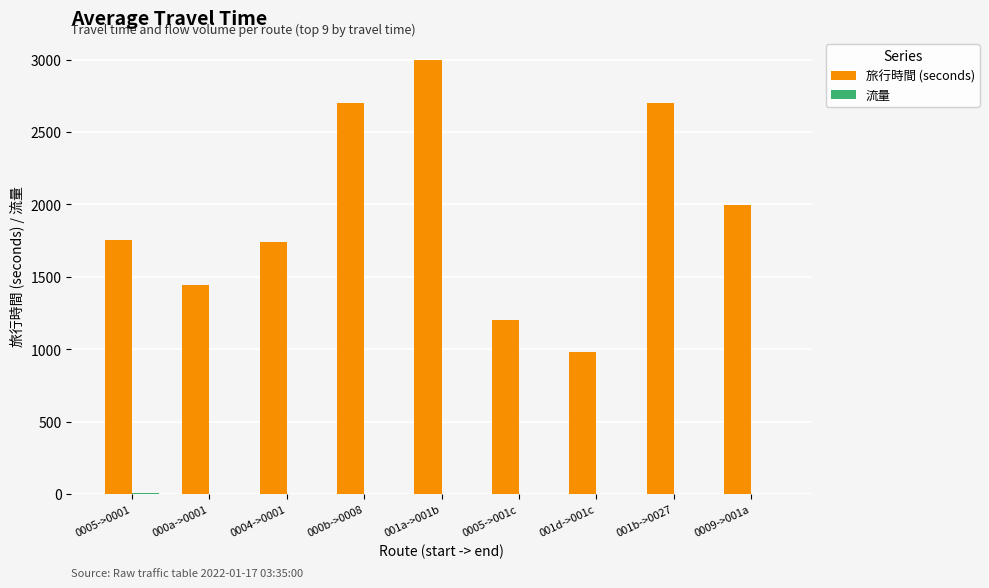

How many 旅行時間 (seconds) values are between 1440 and 2700?

6